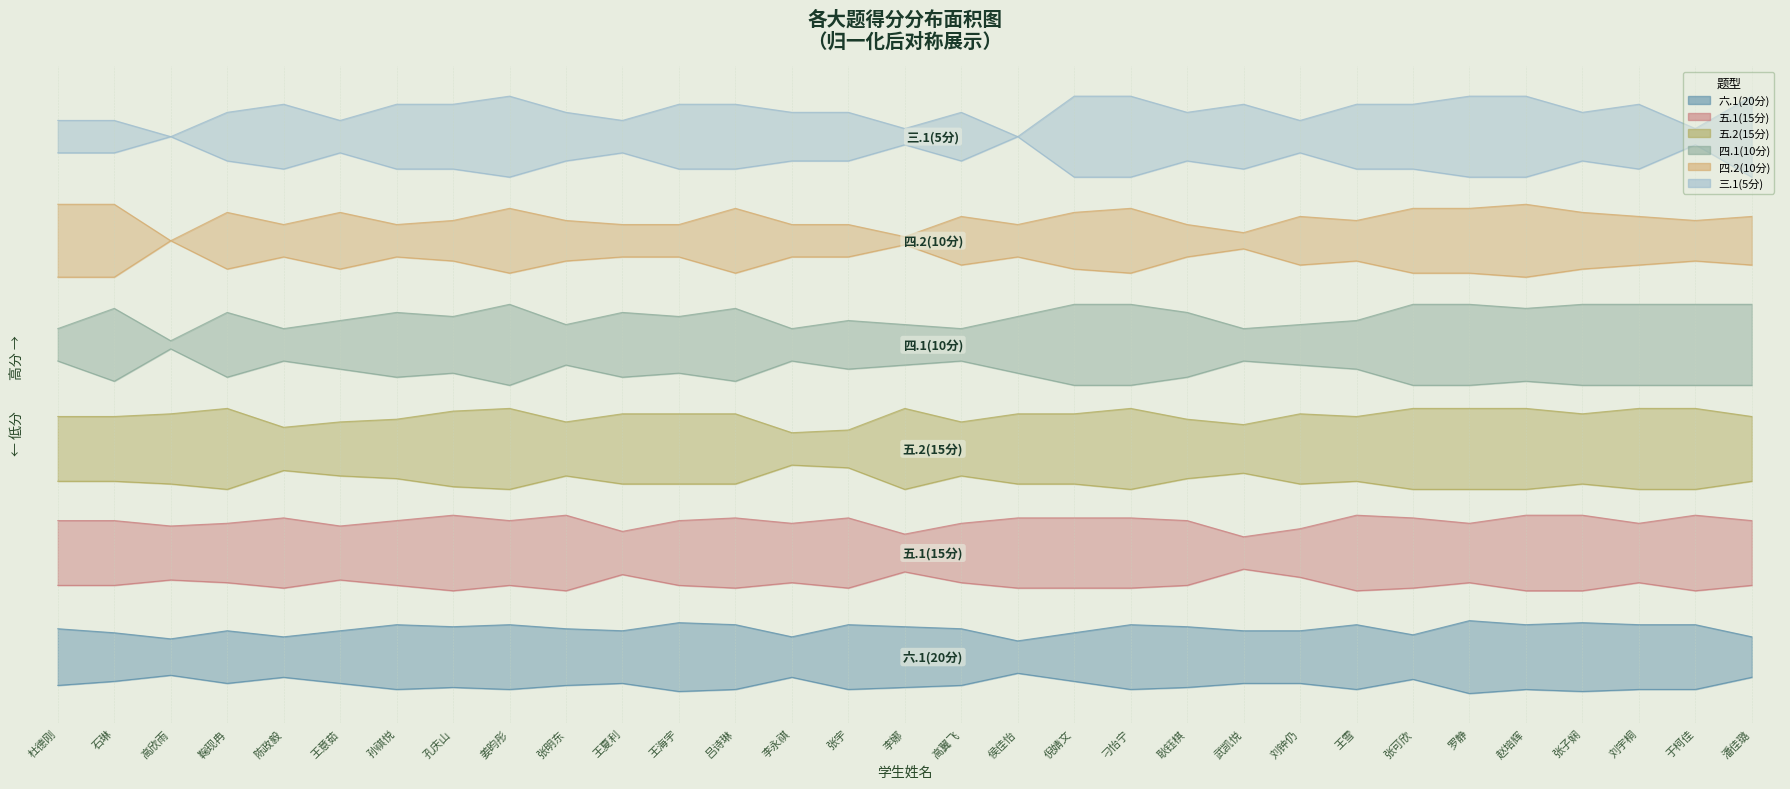

True or false: 六.1(20分) and 四.1(10分) intersect in this chart.

False